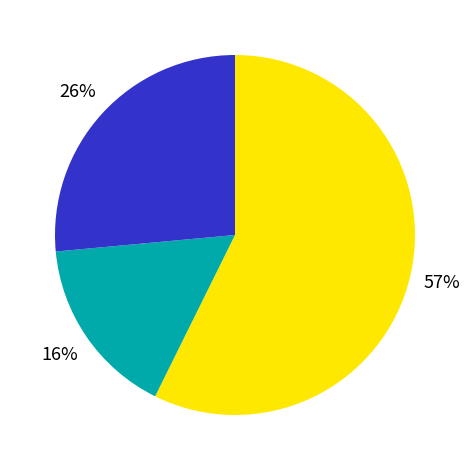

To the nearest percent, what is the average slice percentage?

33%